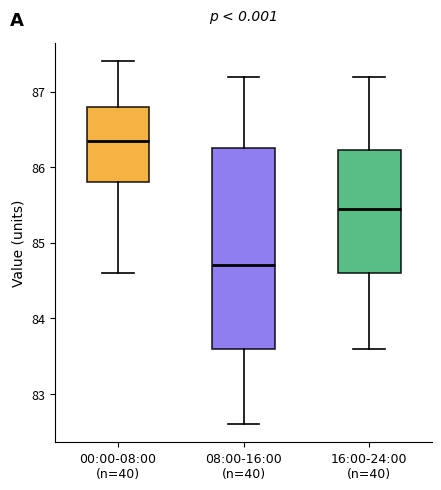

Which box's median line is the lowest?

08:00-16:00 (n=40)